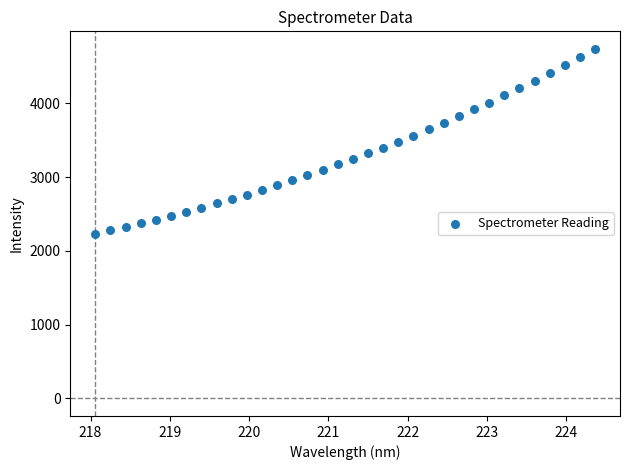

What is the range of X values (max minus min)?

6.3